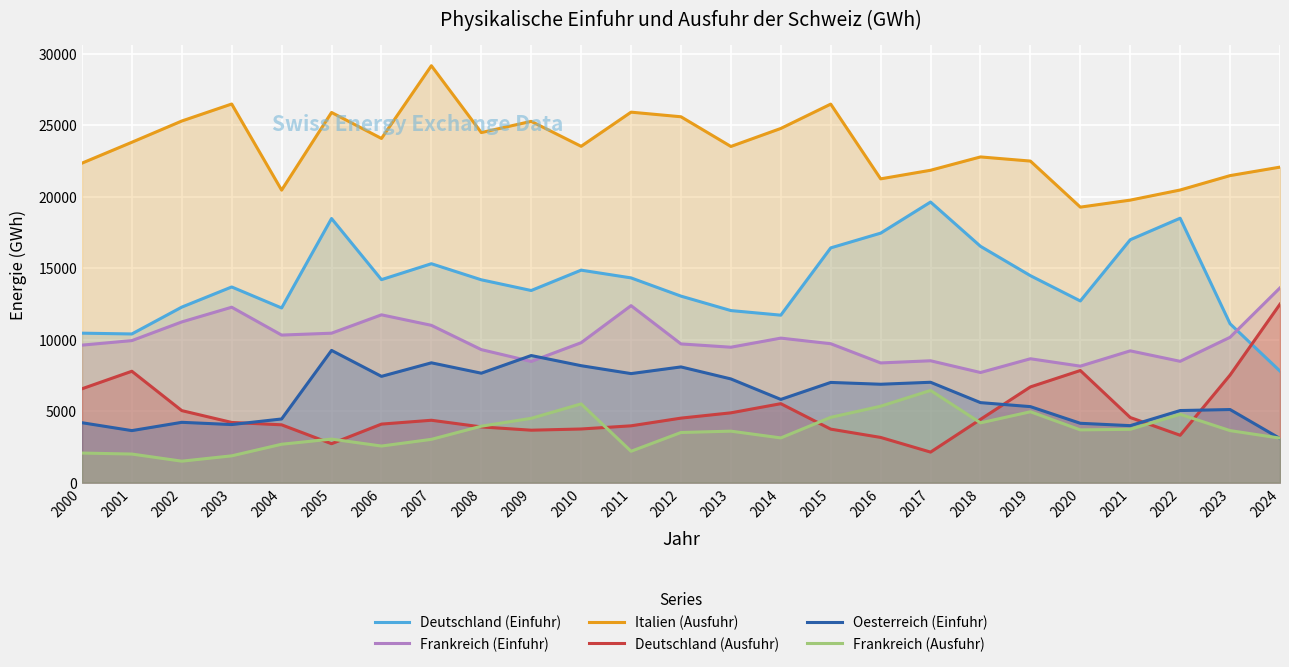

What is the sum of the Oesterreich (Einfuhr) values at 2024 and 2008?

10735